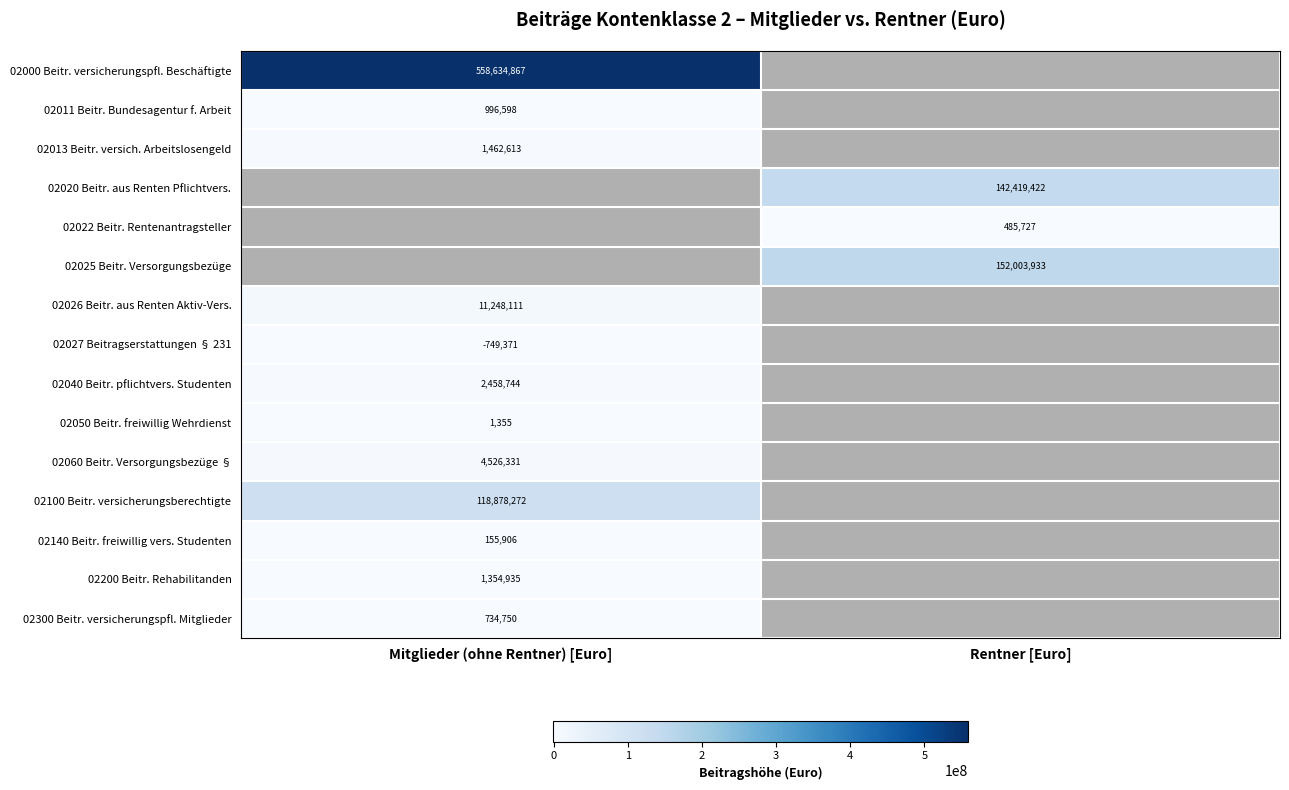

At which category does the chart reach its minimum across all series?

Mitglieder (ohne Rentner) [Euro]